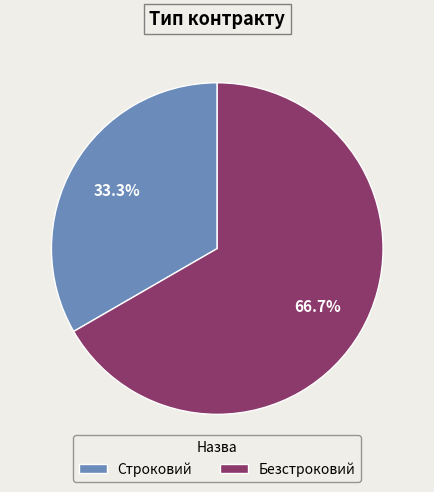

What is the smallest slice in the pie chart?

Строковий